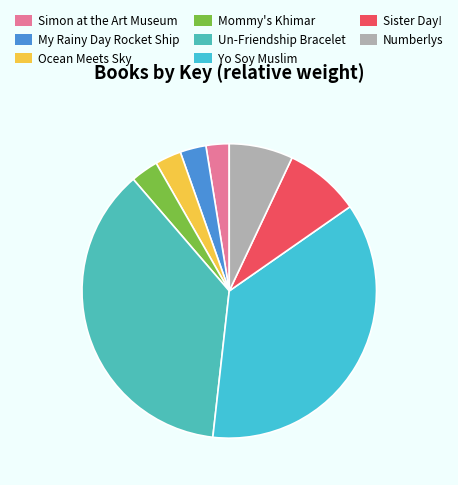

Count the number of slices in the pie.

8